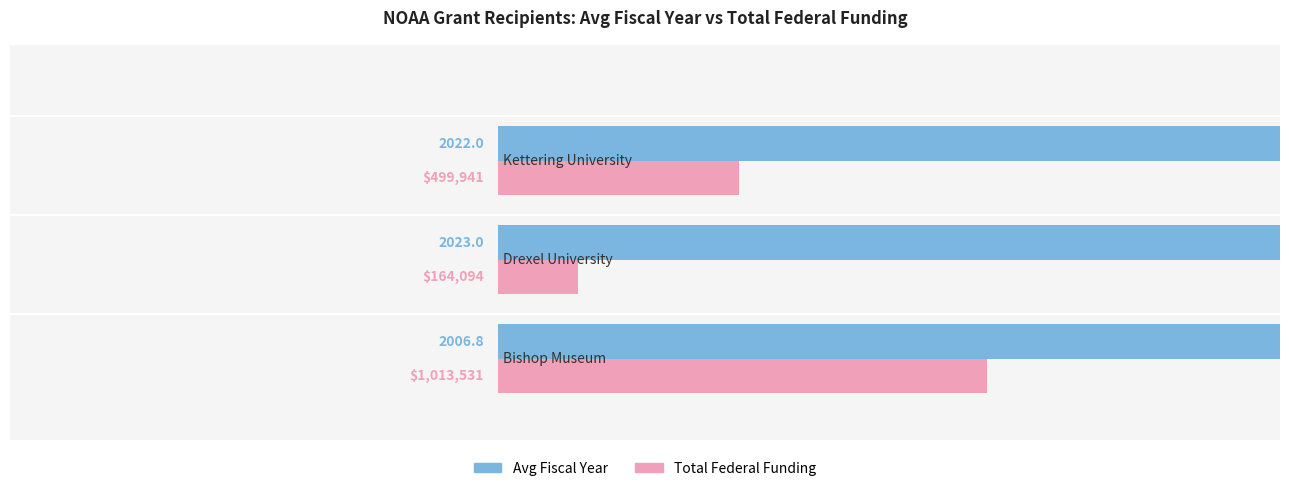

How many distinct data groups are displayed?

2